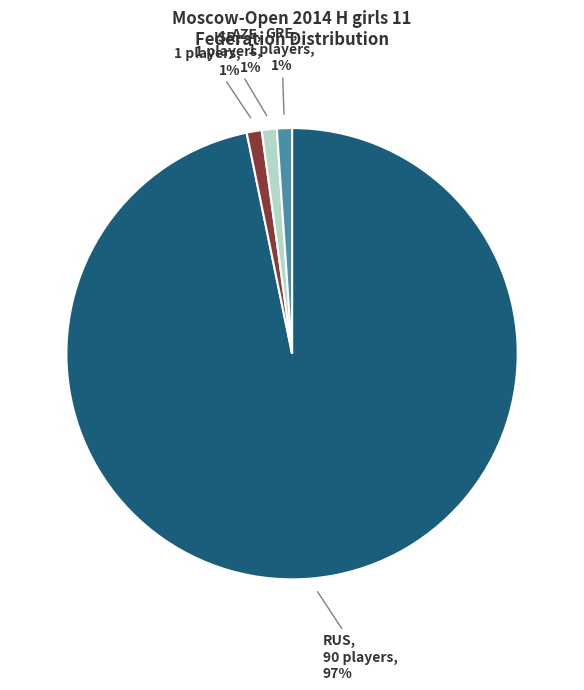

Is the sum of ISR and RUS greater than half?

Yes